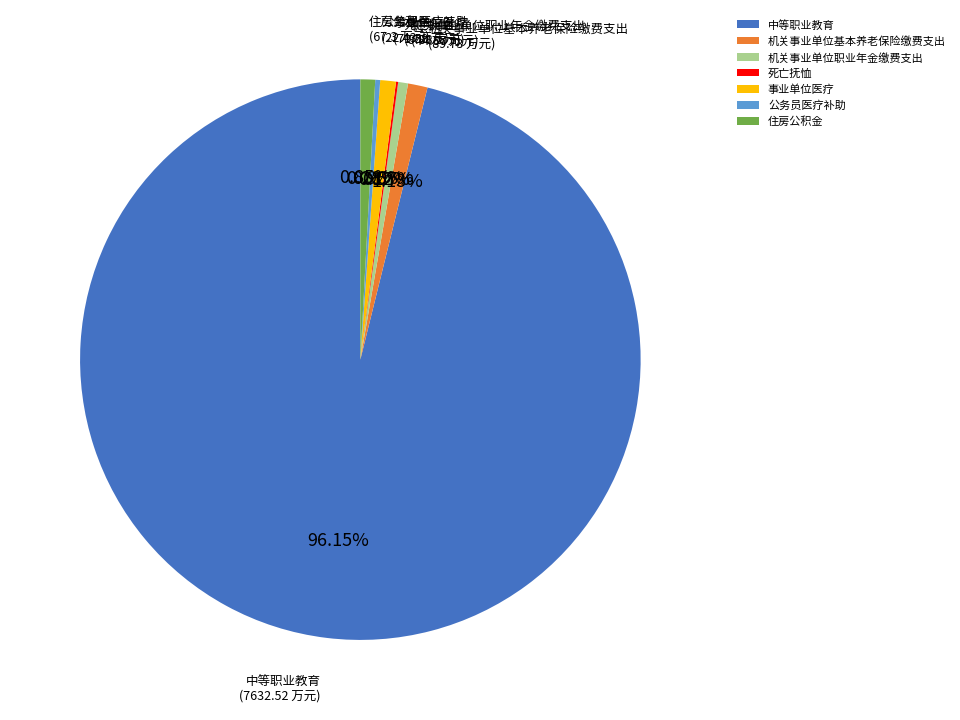

Which category has the biggest portion of the pie?

中等职业教育